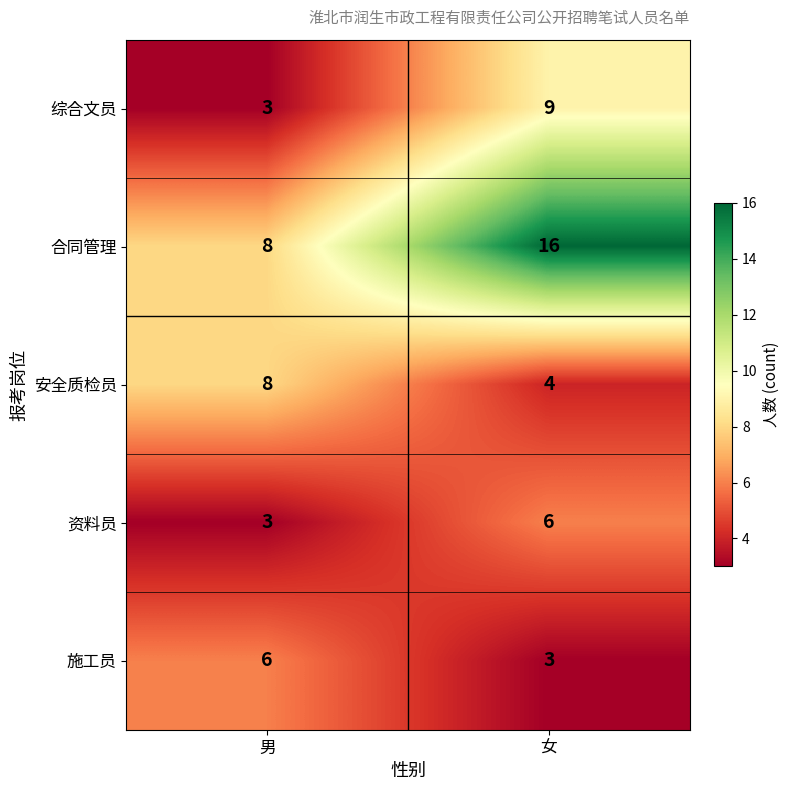

How many distinct data groups are displayed?

5